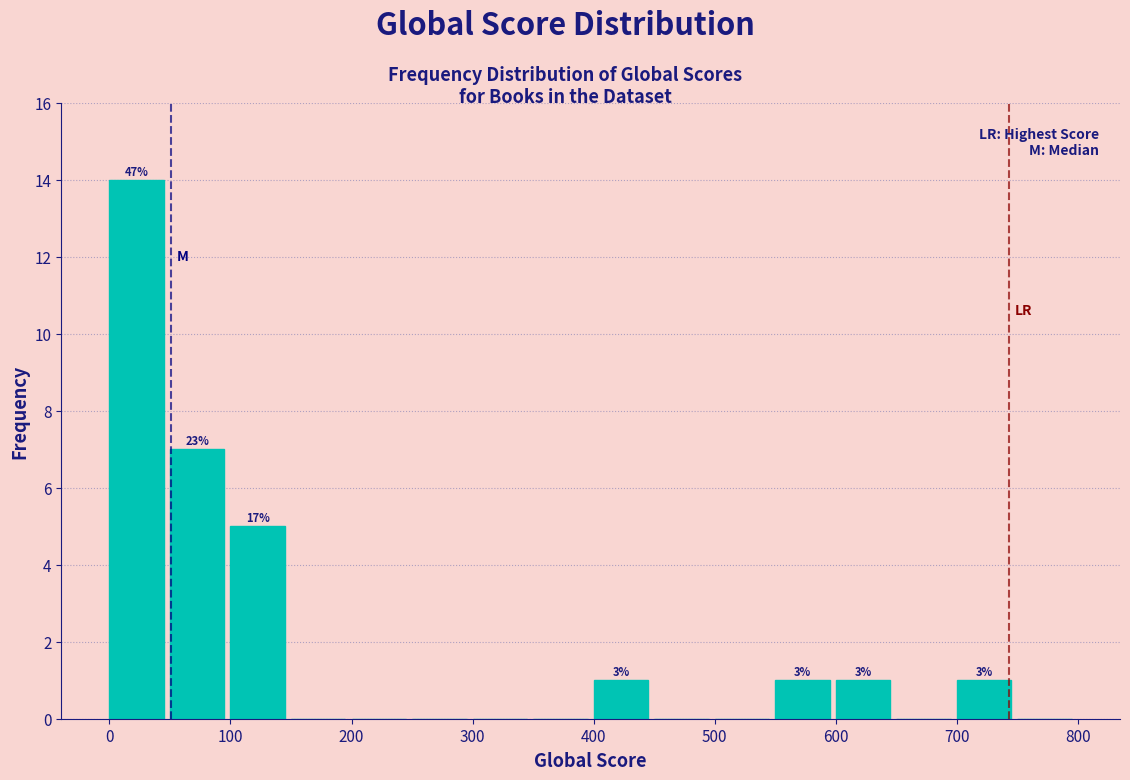

Which range on the x-axis has the tallest bar?

0 to 50